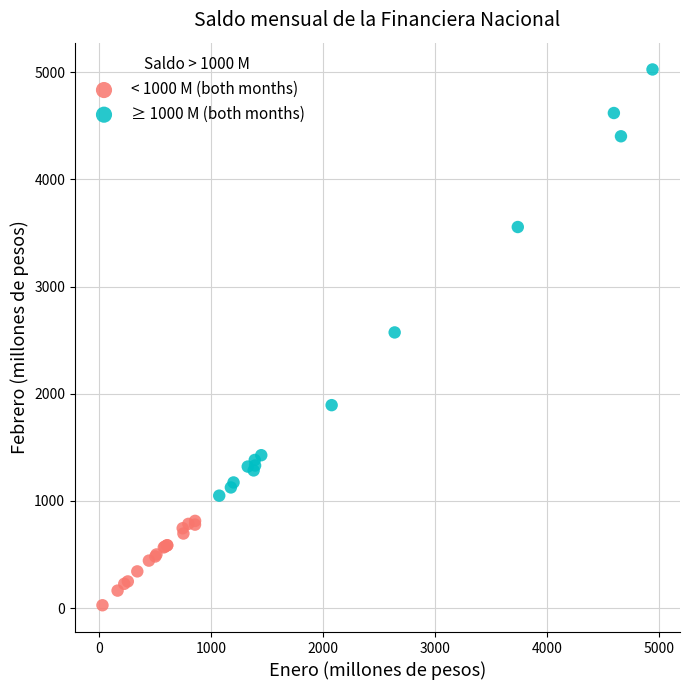

Which series reaches the minimum Y coordinate?

< 1000 M (both months)